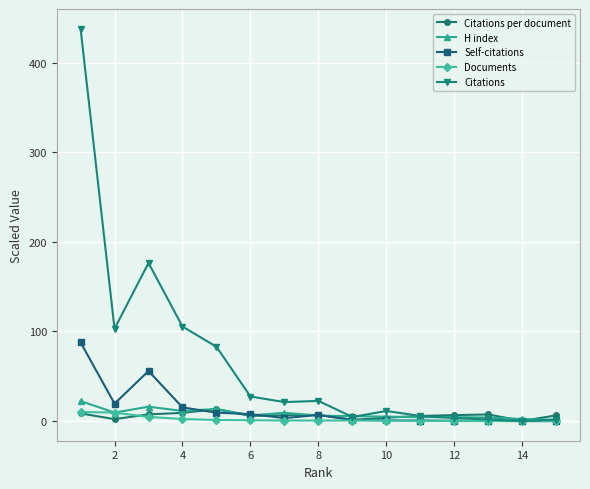

How many values in the Self-citations series exceed 3?

8